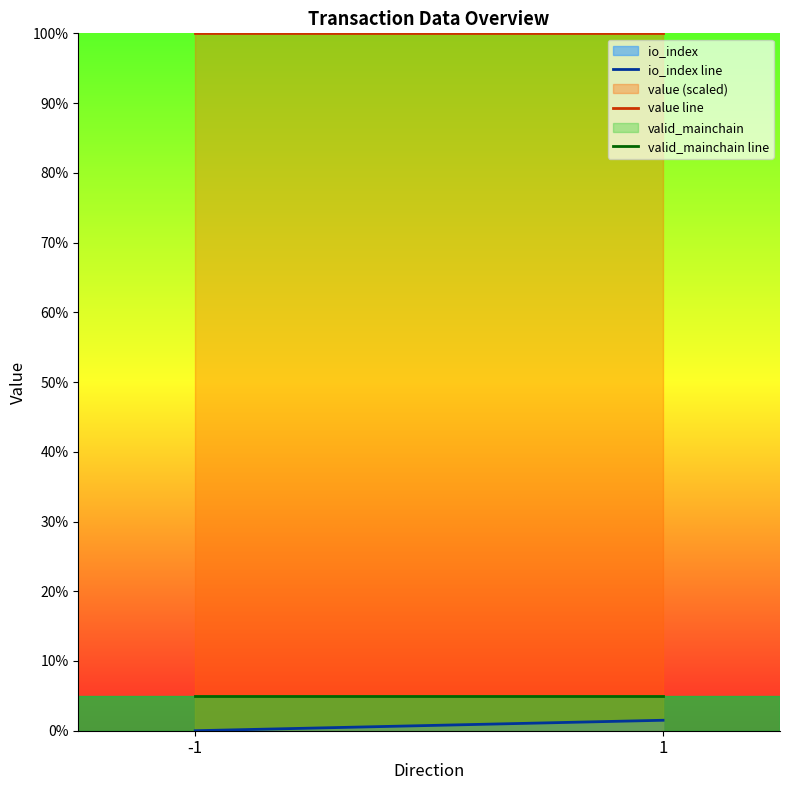

The value of value line at -1 is 100.0. True or false?

True